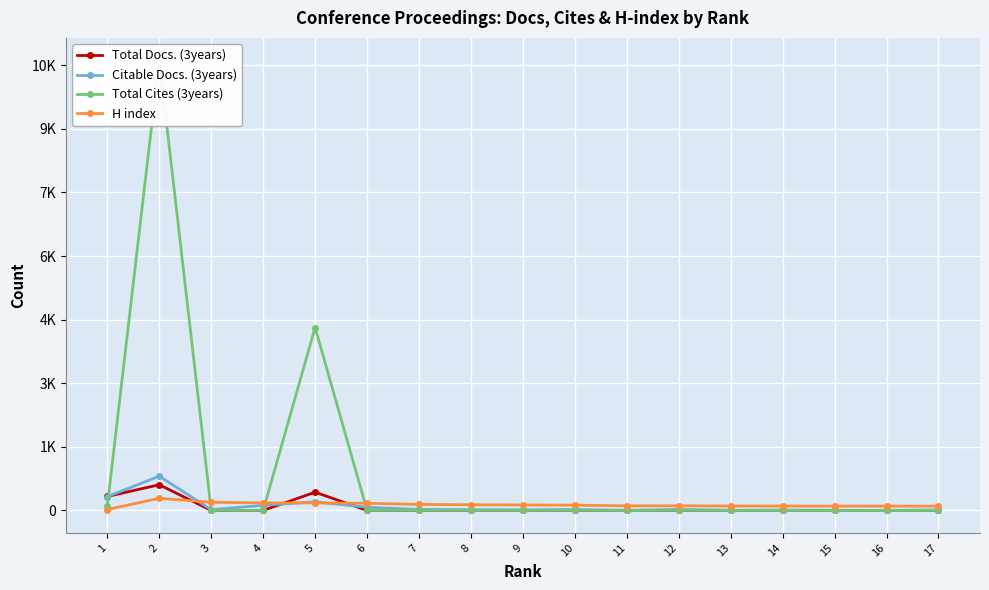

Which series has the largest range (max minus min)?

Total Cites (3years)